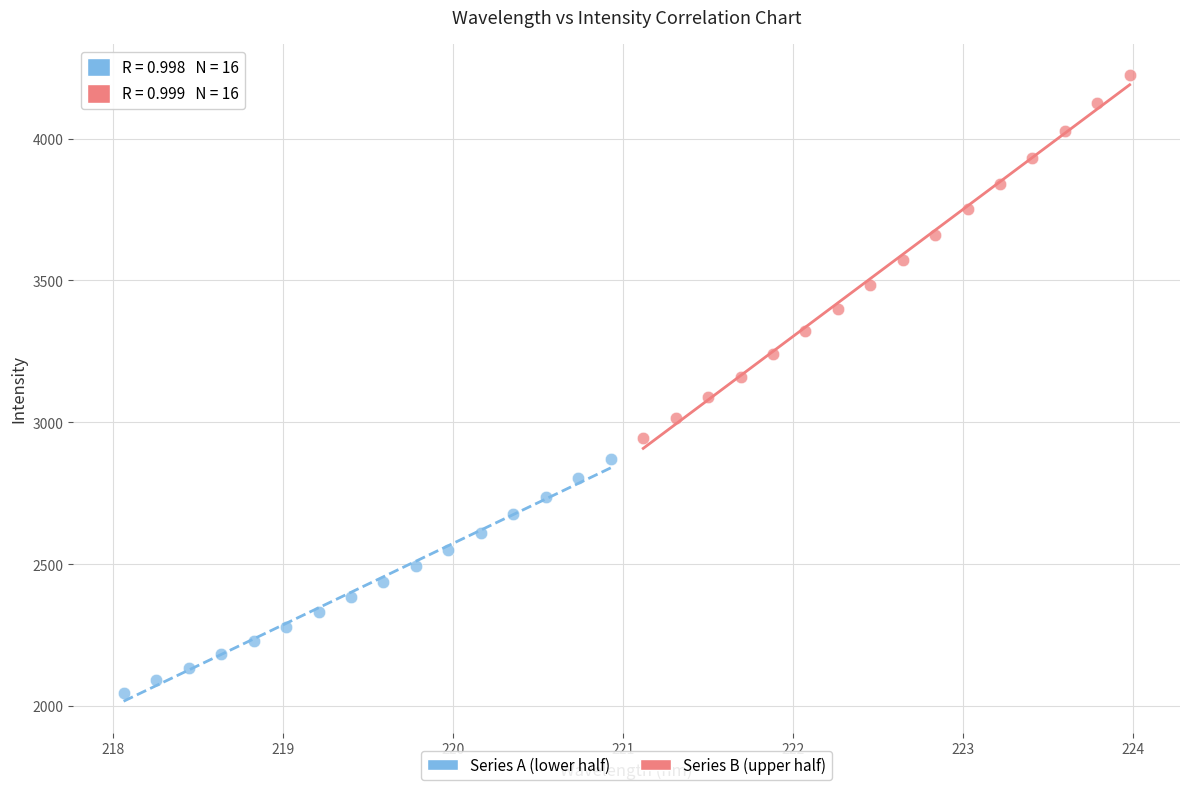

Which series contains the lowest Y value?

Series A (lower half)